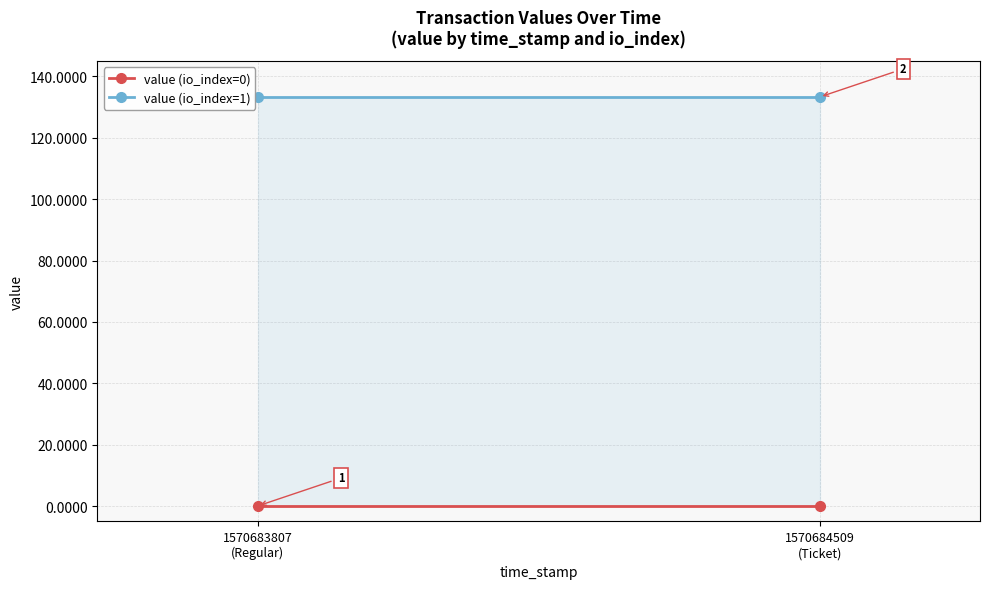

What is the label of the 2nd point from the left?

1570684509
(Ticket)